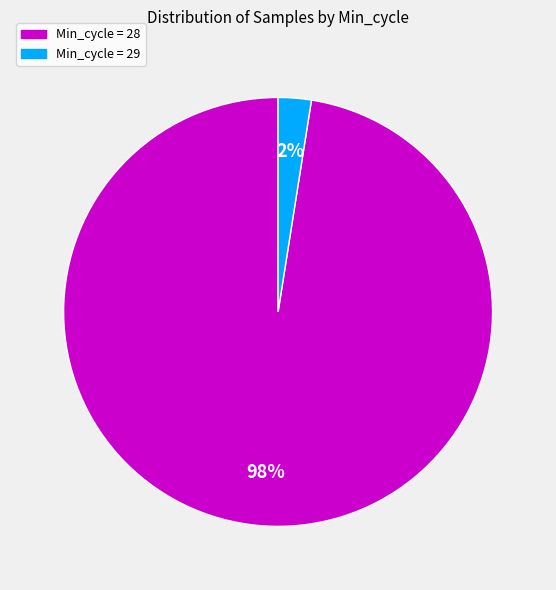

Does any single category account for the majority?

Yes